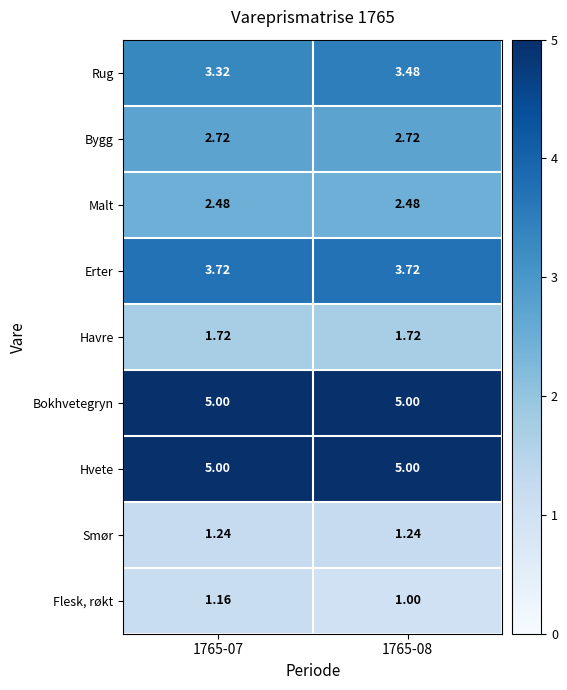

Is the value of Flesk, røkt at 1765-08 greater than the value of Havre at 1765-08?

No